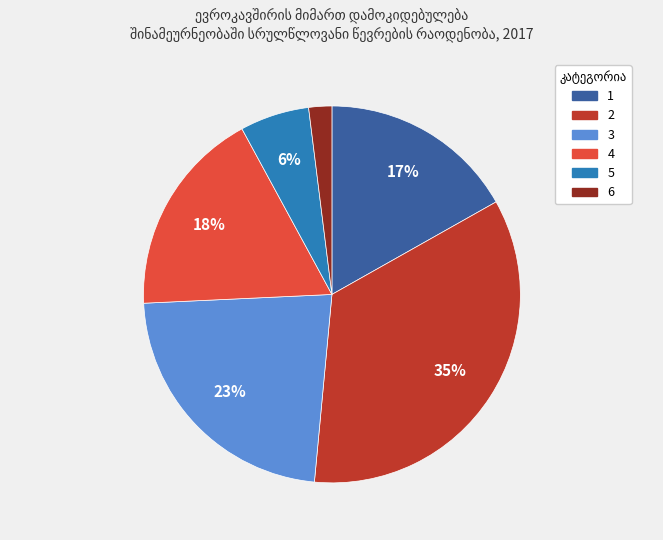

Does 2 account for over 50% of the chart?

No